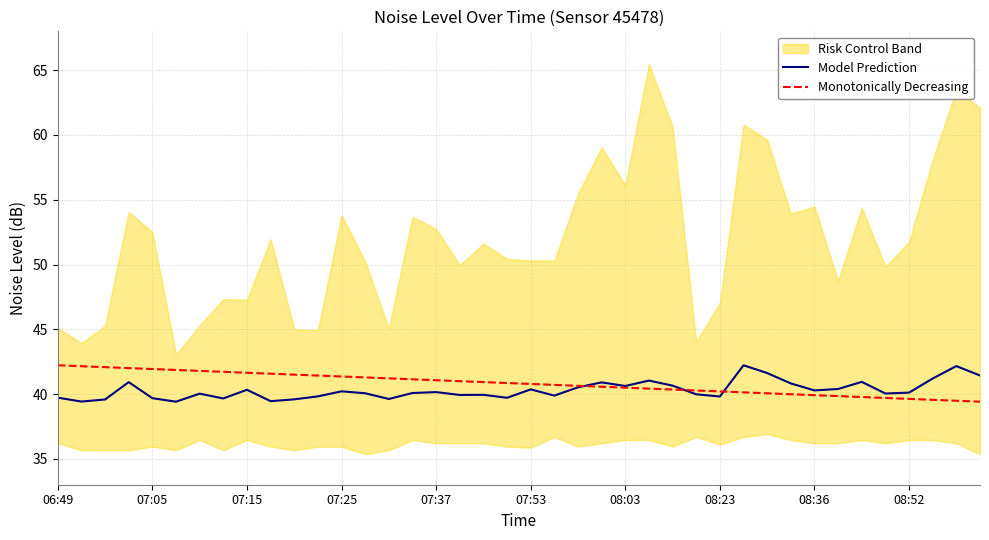

Which series has the largest range (max minus min)?

Model Prediction